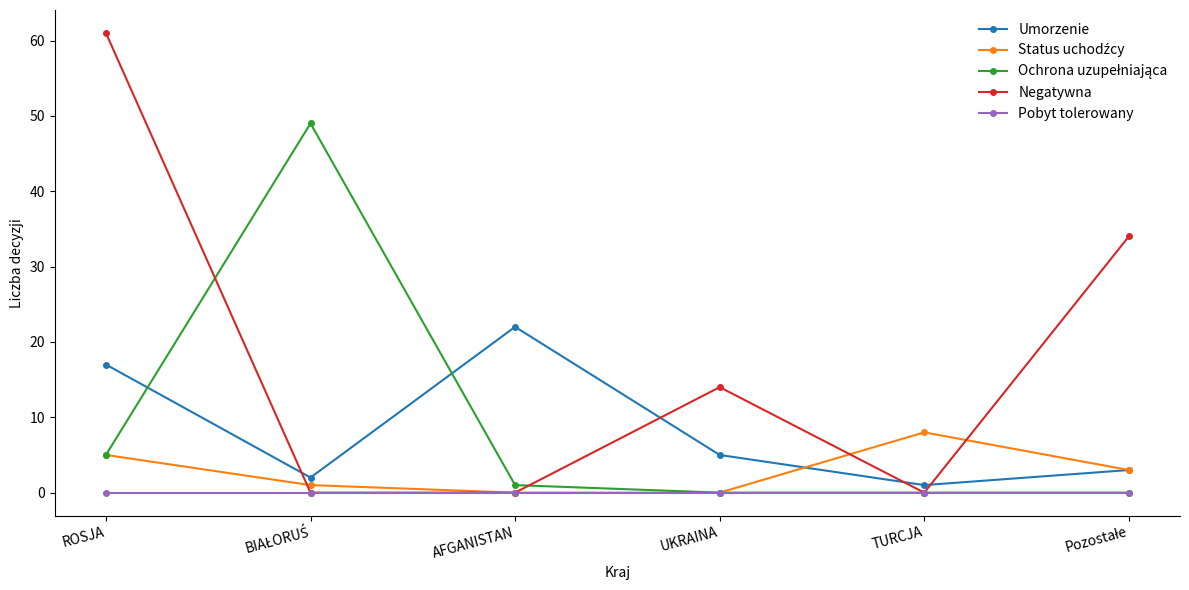

What is the maximum value shown in the chart?

61